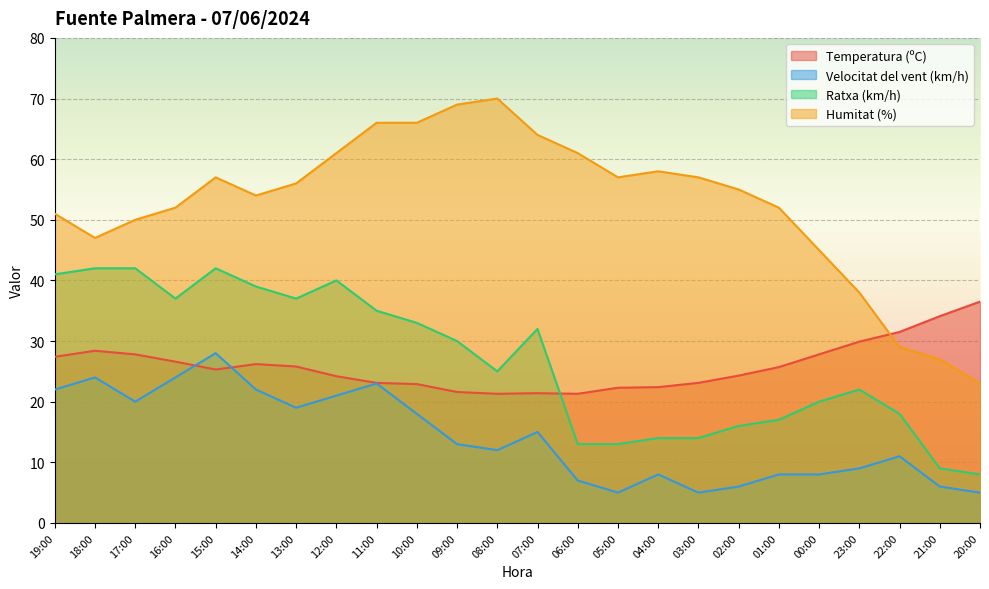

The value of Velocitat del vent (km/h) at 00:00 is 4.9. True or false?

False